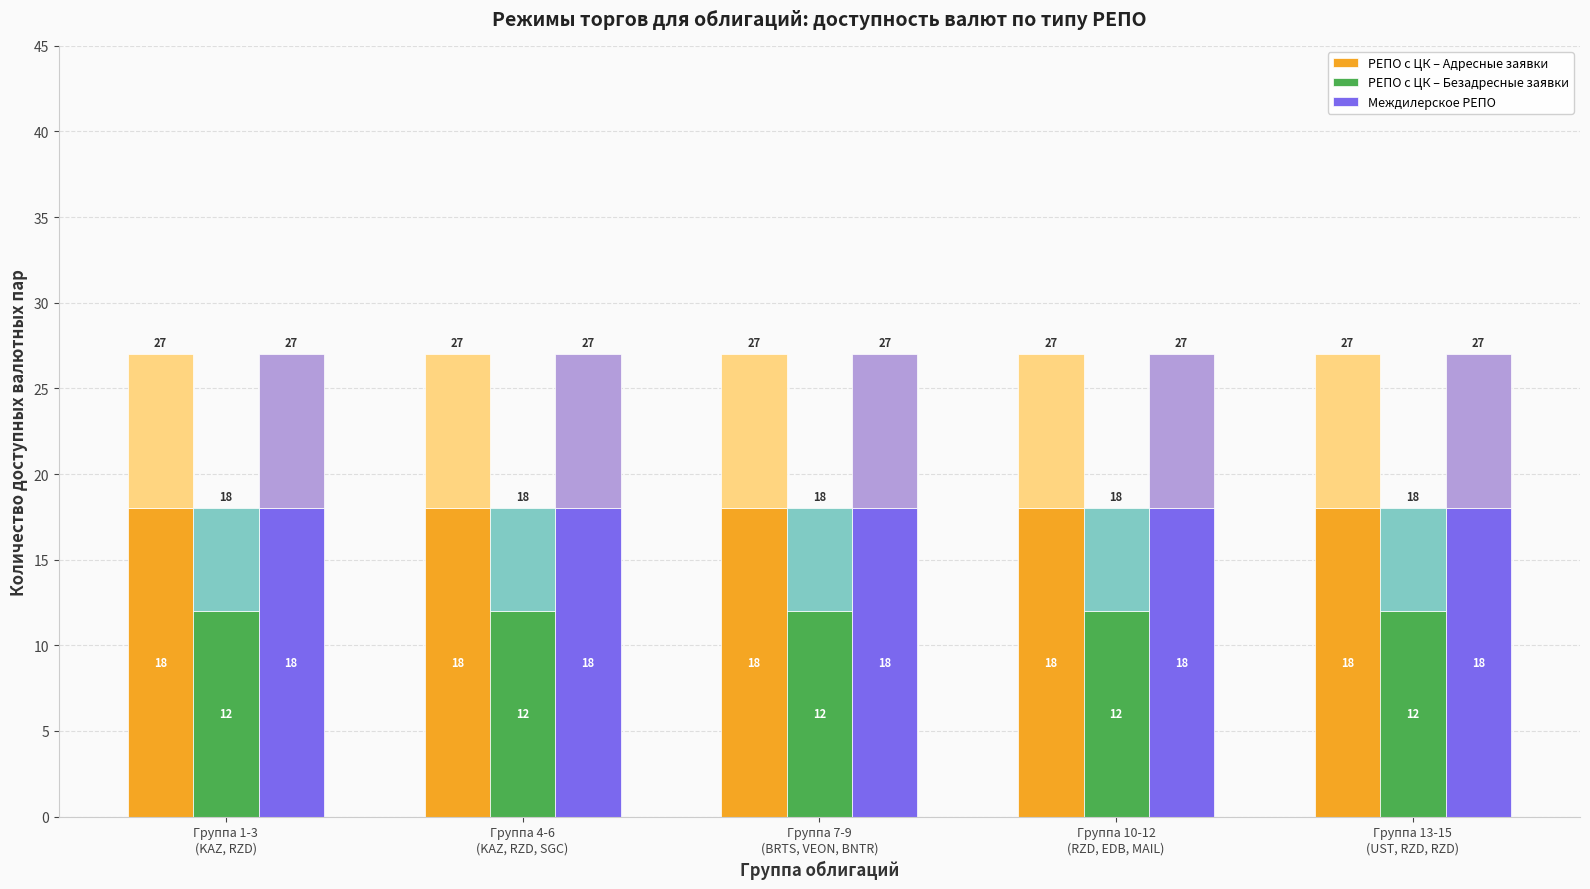

What is the total value across all series at Группа 10-12
(RZD, EDB, MAIL)?

48